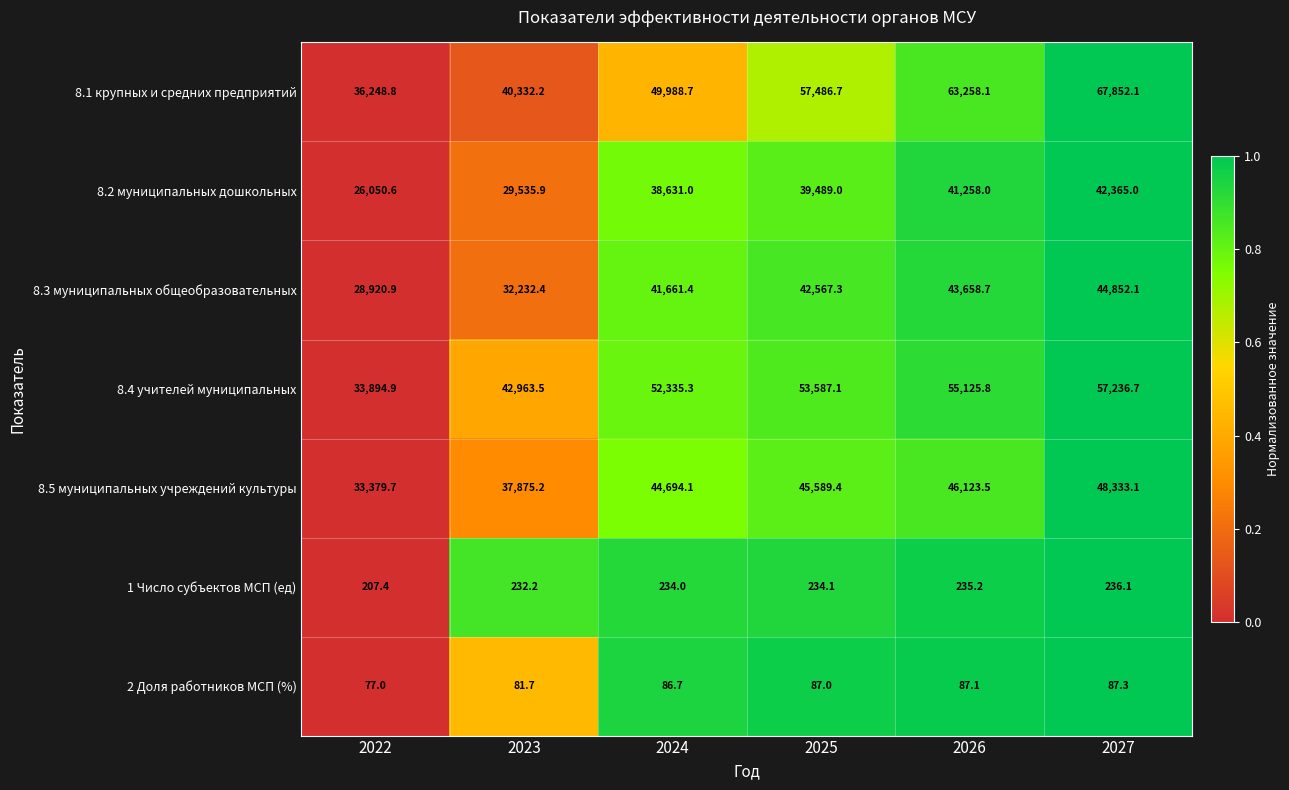

At which label is 8.5 муниципальных учреждений культуры closest to 40856?

2023